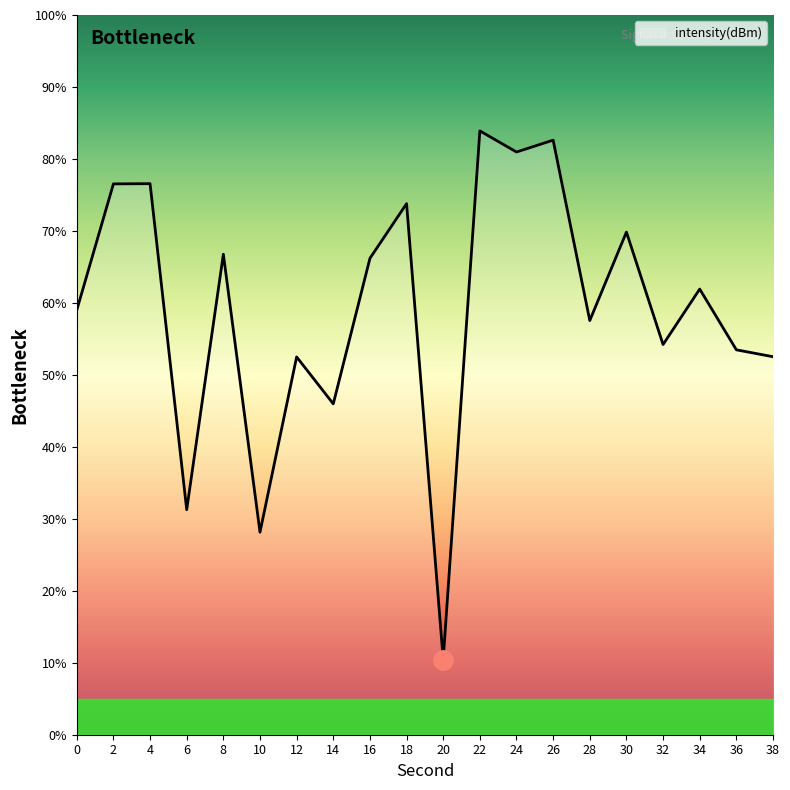

Which label corresponds to the smallest value in the chart?

20